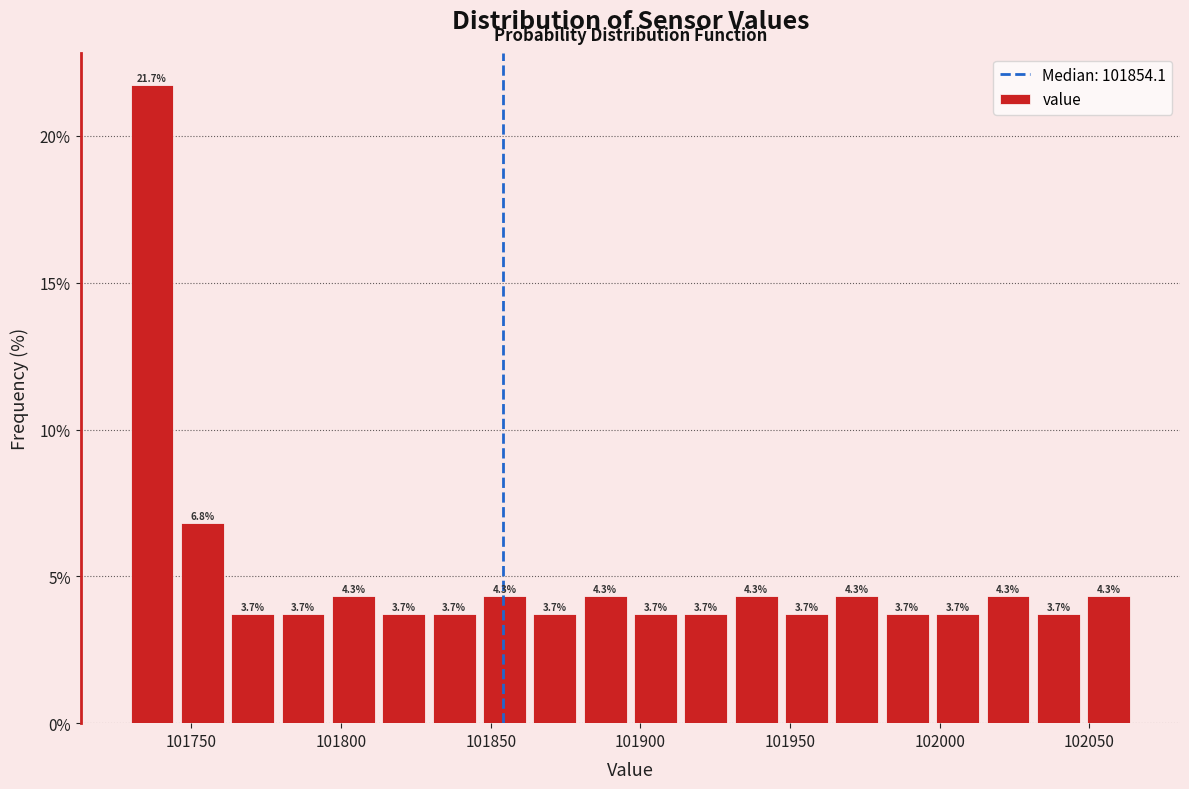

Around what value on the x-axis is the tallest bar? Give the approximate position of its centre, as read against the axis.

101735